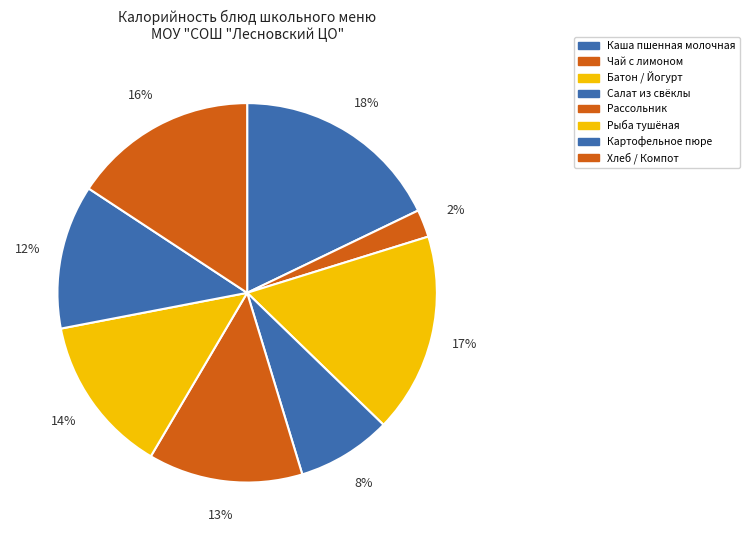

How many segments does this pie chart have?

8